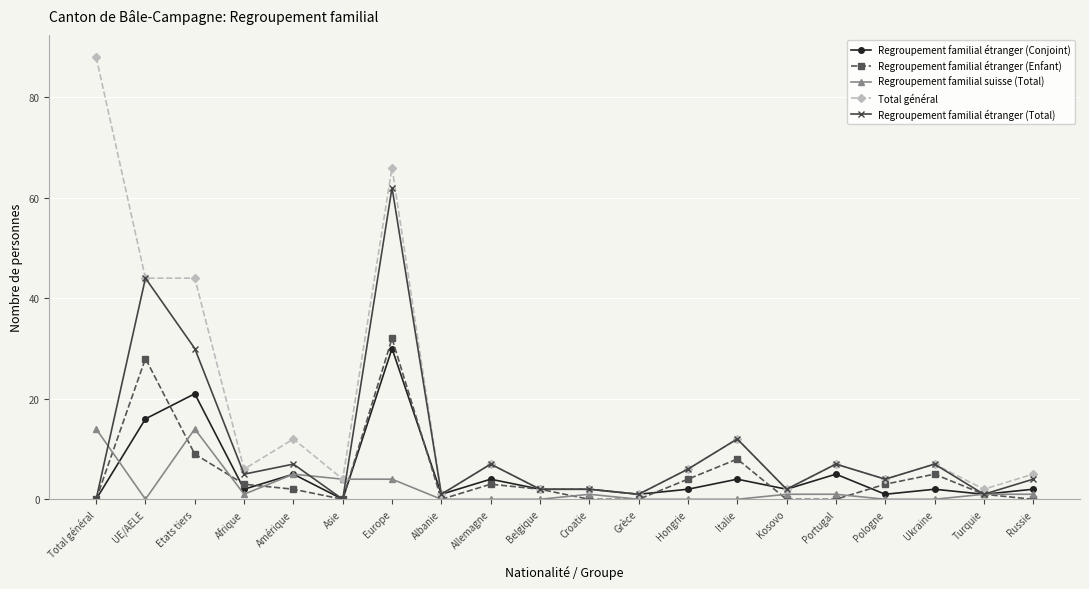

Which category has the highest value in the Regroupement familial étranger (Enfant) series?

Europe